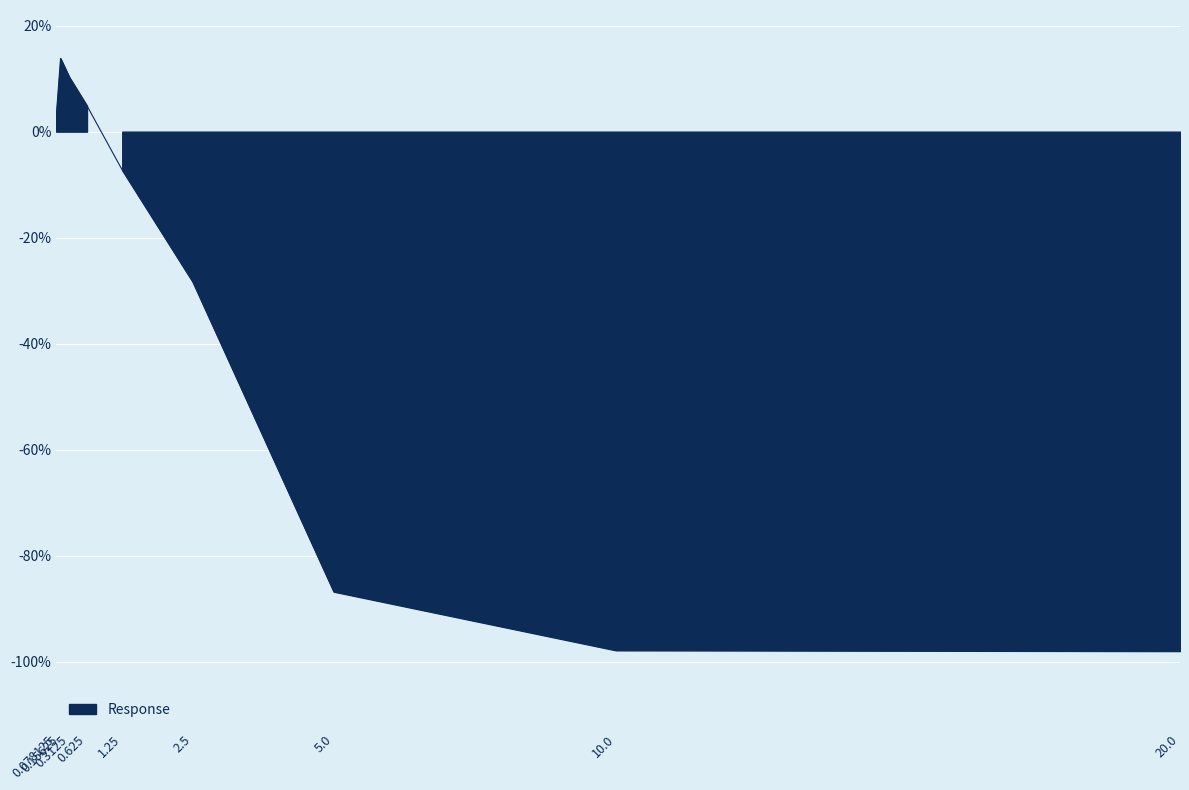

Rank the categories by value from highest to lowest.

0.15625, 0.3125, 0.625, 0.078125, 1.25, 2.5, 5.0, 10.0, 20.0